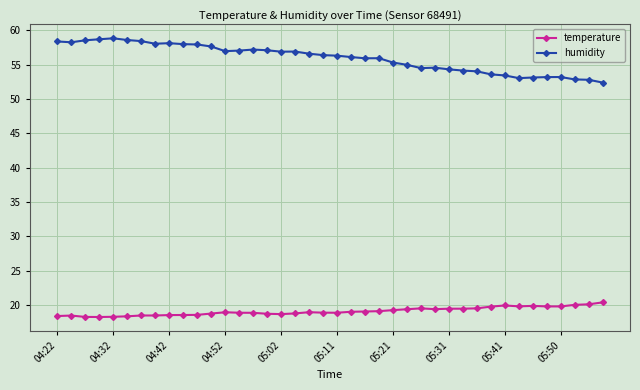

What is the average value of the humidity series?

56.0